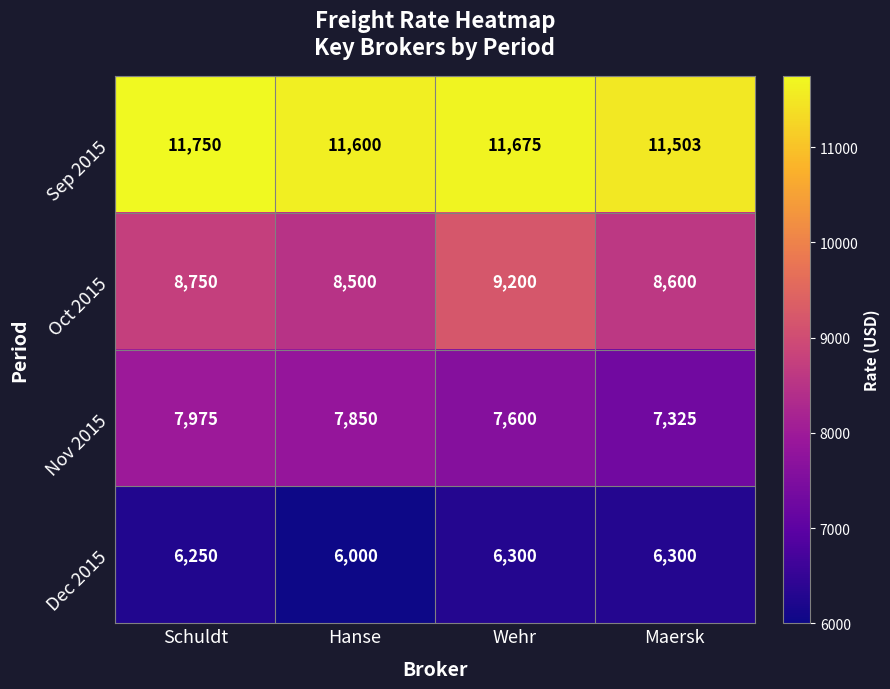

Reading left to right, transcribe all the data shown in this chart.

Sep 2015: Schuldt=11750	Hanse=11600	Wehr=11675	Maersk=11503
Oct 2015: Schuldt=8750	Hanse=8500	Wehr=9200	Maersk=8600
Nov 2015: Schuldt=7975	Hanse=7850	Wehr=7600	Maersk=7325
Dec 2015: Schuldt=6250	Hanse=6000	Wehr=6300	Maersk=6300